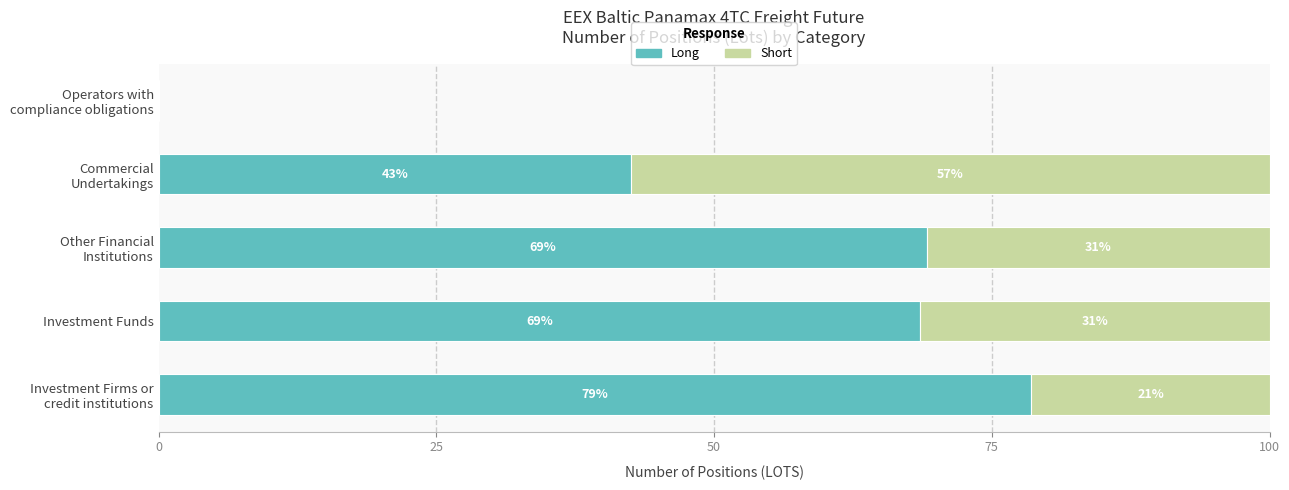

What are all the series names shown in the legend?

Long, Short